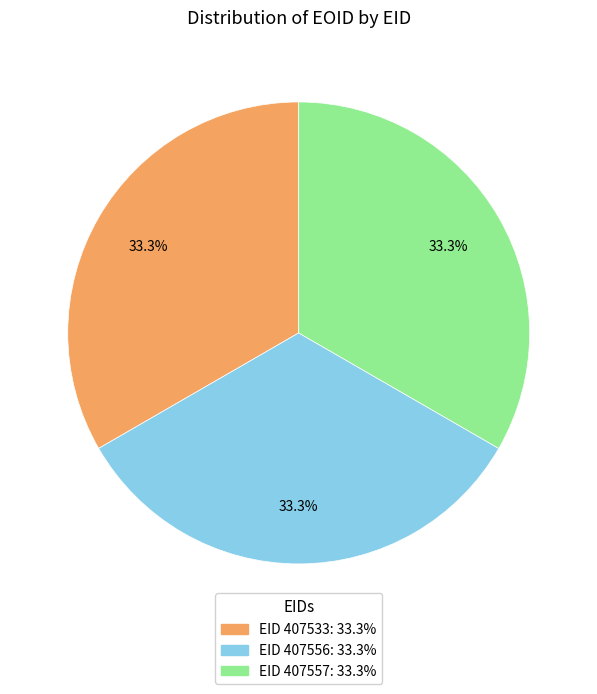

Is there any slice that represents more than half of the pie?

No